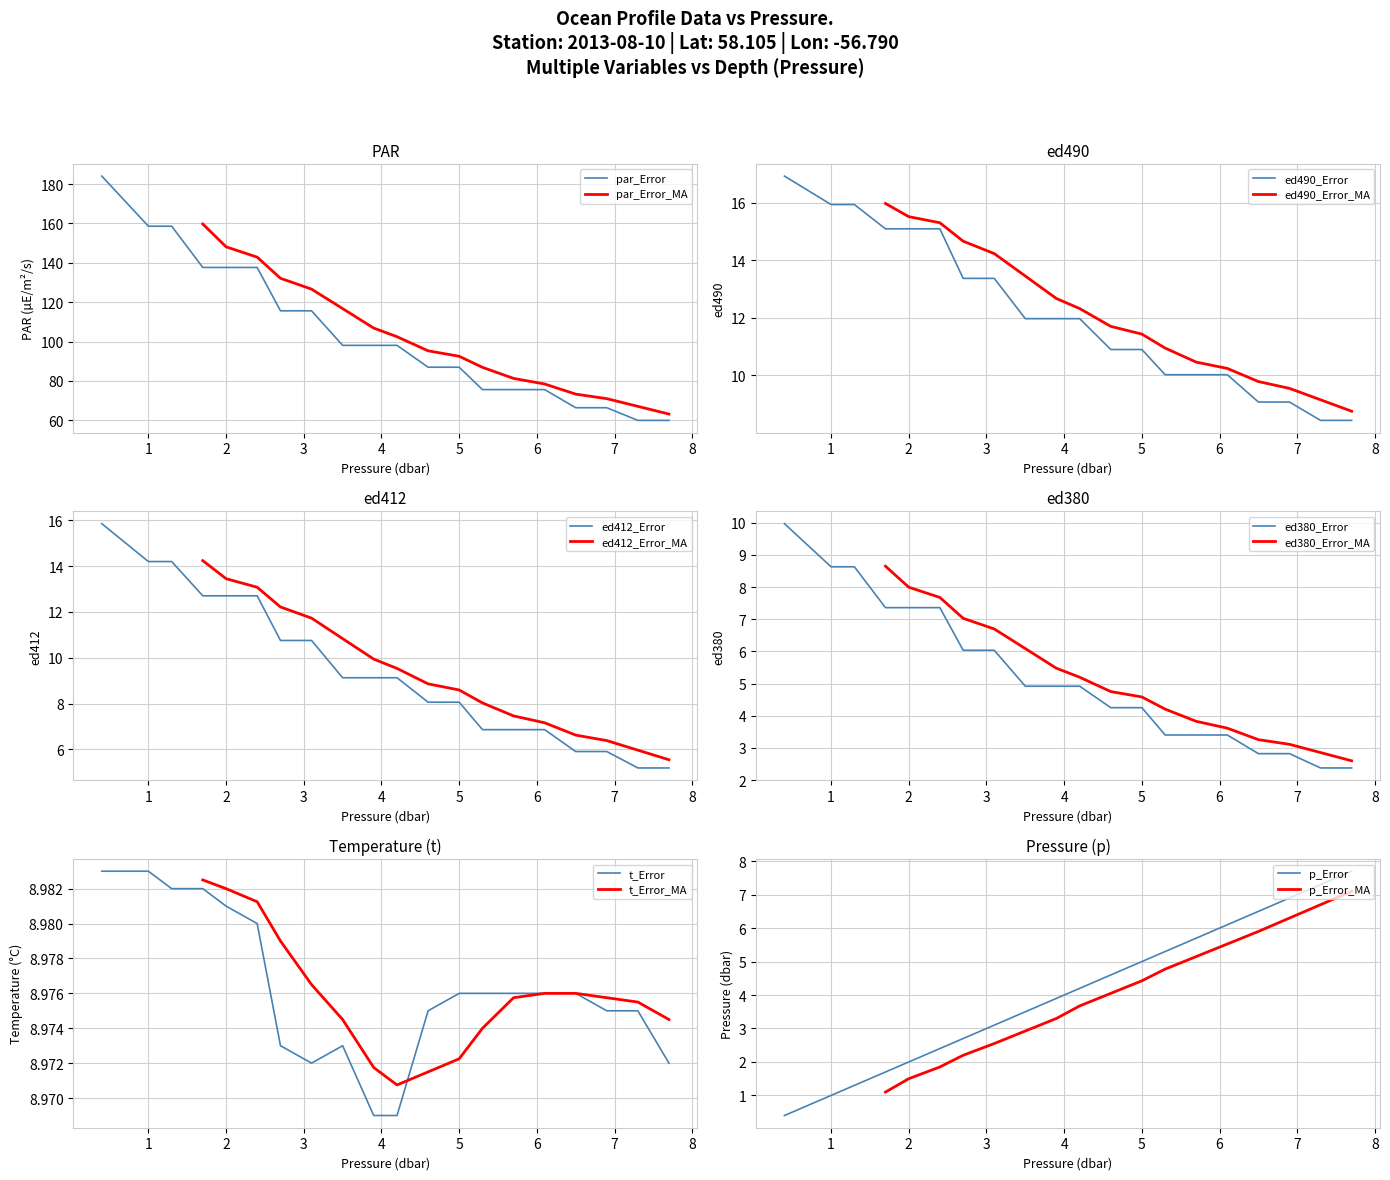

What is the average value of the t series?

9.0